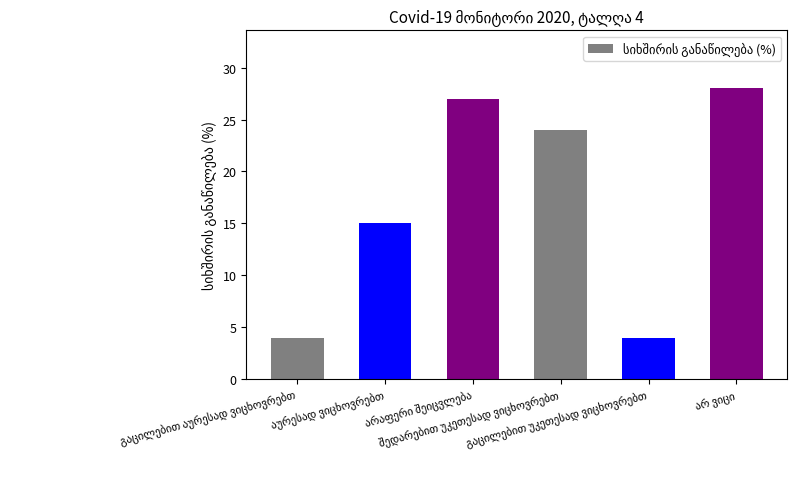

What is the sum of all values?

102